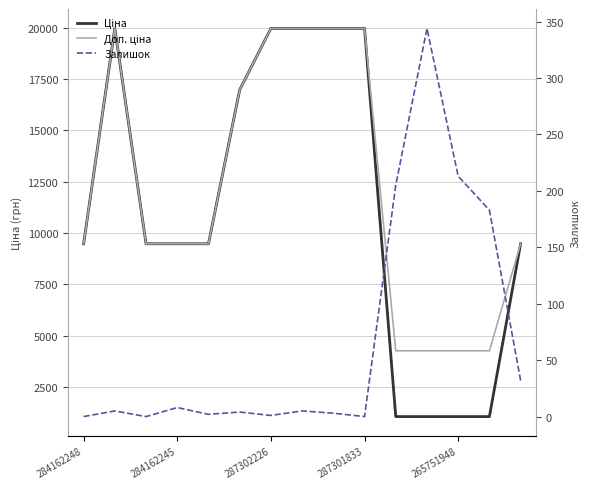

Reading left to right, transcribe all the data shown in this chart.

Ціна: 9480.1	19964.2	9480.1	9480.1	9480.1	16976.3	19964.2	19964.2	19964.2	19964.2	1067.3	1067.3	1067.3	1067.3	9480.1
Доп. ціна: 9480.1	19964.2	9480.1	9480.1	9480.1	16976.3	19964.2	19964.2	19964.2	19964.2	4269.4	4269.4	4269.4	4269.4	9480.1
Залишок: 0.0	5.0	0.0	8.0	2.0	4.0	1.0	5.0	3.0	0.0	205.0	344.0	213.0	183.0	32.0